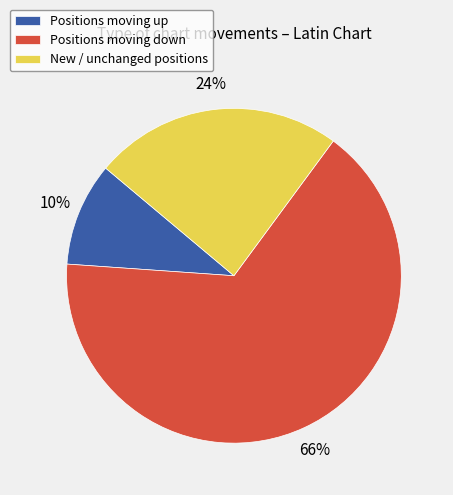

What is the ratio of the value at New / unchanged positions to the value at Positions moving up?

2.4